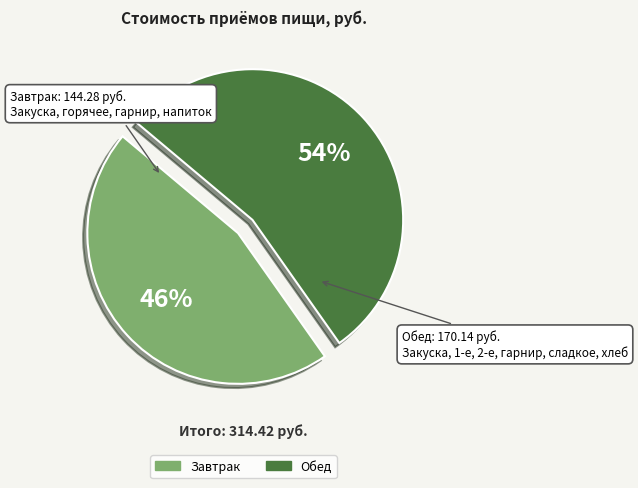

To the nearest percent, what is the average slice percentage?

50%